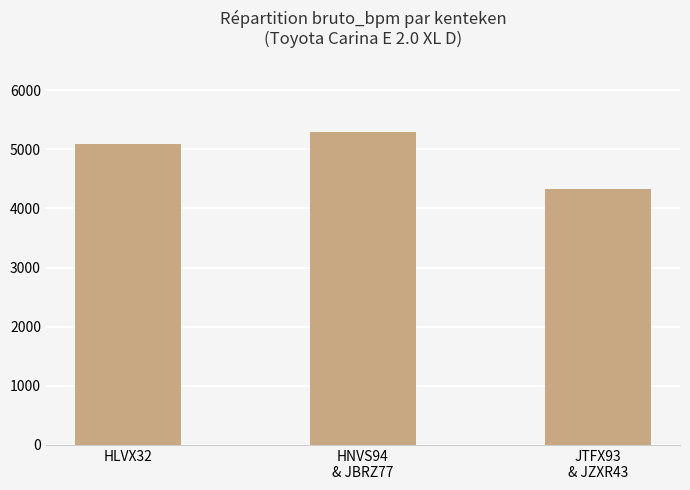

List the labels in order of value, largest first.

HNVS94
& JBRZ77, HLVX32, JTFX93
& JZXR43